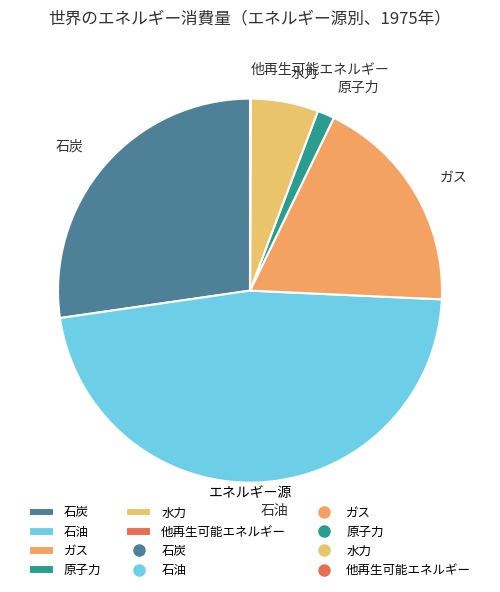

Does any single category account for the majority?

No